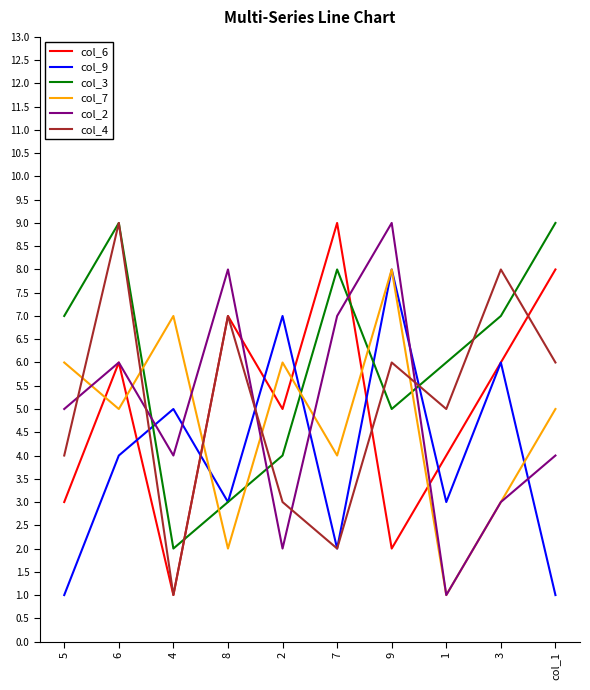

How many series are shown in this chart?

6